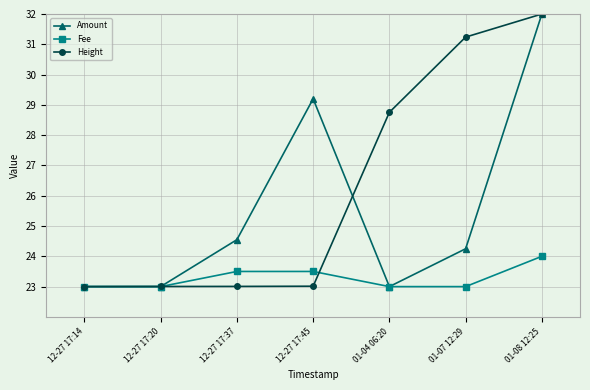

Reading left to right, what are all the values shown in this chart?

Amount: 12-27 17:14=23.0	12-27 17:20=23.0	12-27 17:37=24.5	12-27 17:45=29.2	01-04 06:20=23.0	01-07 12:29=24.2	01-08 12:25=32.0
Fee: 12-27 17:14=23.0	12-27 17:20=23.0	12-27 17:37=23.5	12-27 17:45=23.5	01-04 06:20=23.0	01-07 12:29=23.0	01-08 12:25=24.0
Height: 12-27 17:14=23.0	12-27 17:20=23.0	12-27 17:37=23.0	12-27 17:45=23.0	01-04 06:20=28.8	01-07 12:29=31.2	01-08 12:25=32.0